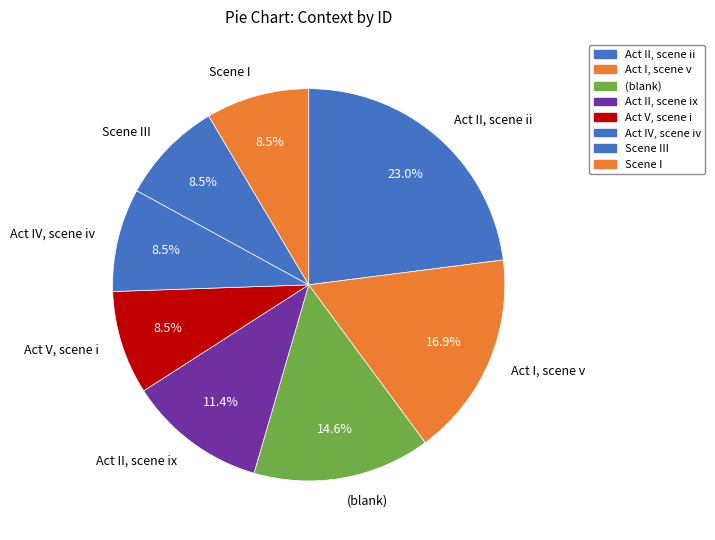

Which category has the biggest portion of the pie?

Act II, scene ii